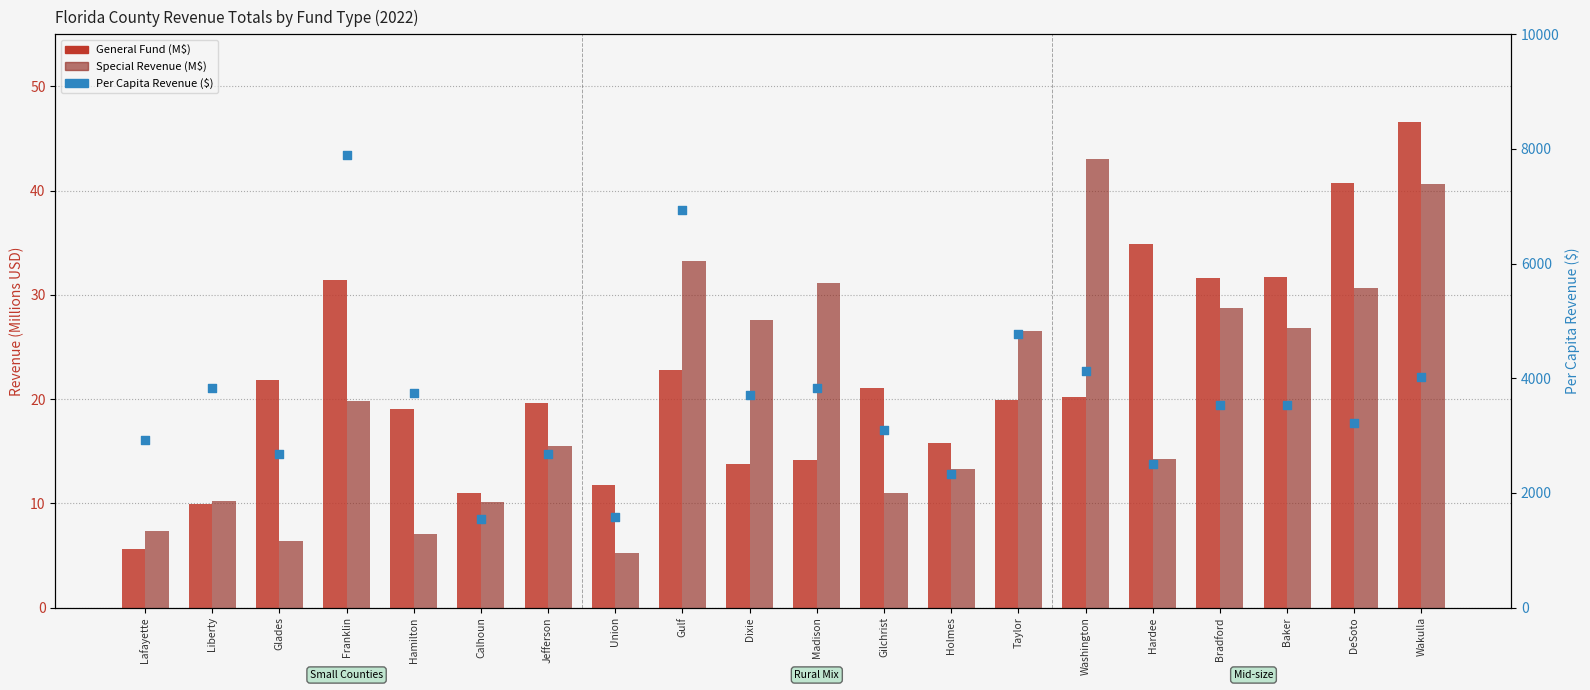

What are all the series names shown in the legend?

General Fund (M$), Special Revenue (M$), Per Capita Revenue ($)